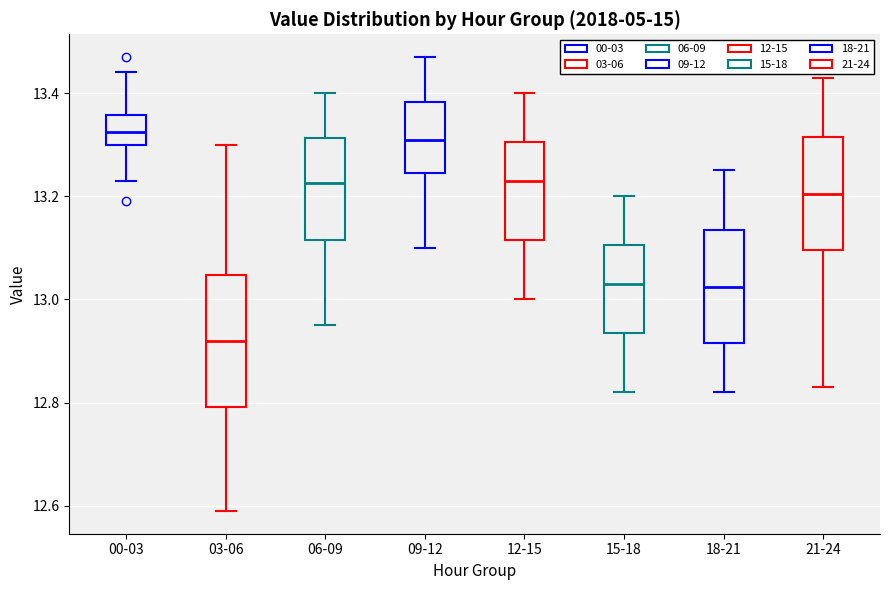

Comparing the boxes themselves (not the whiskers), which one is the tallest?

03-06